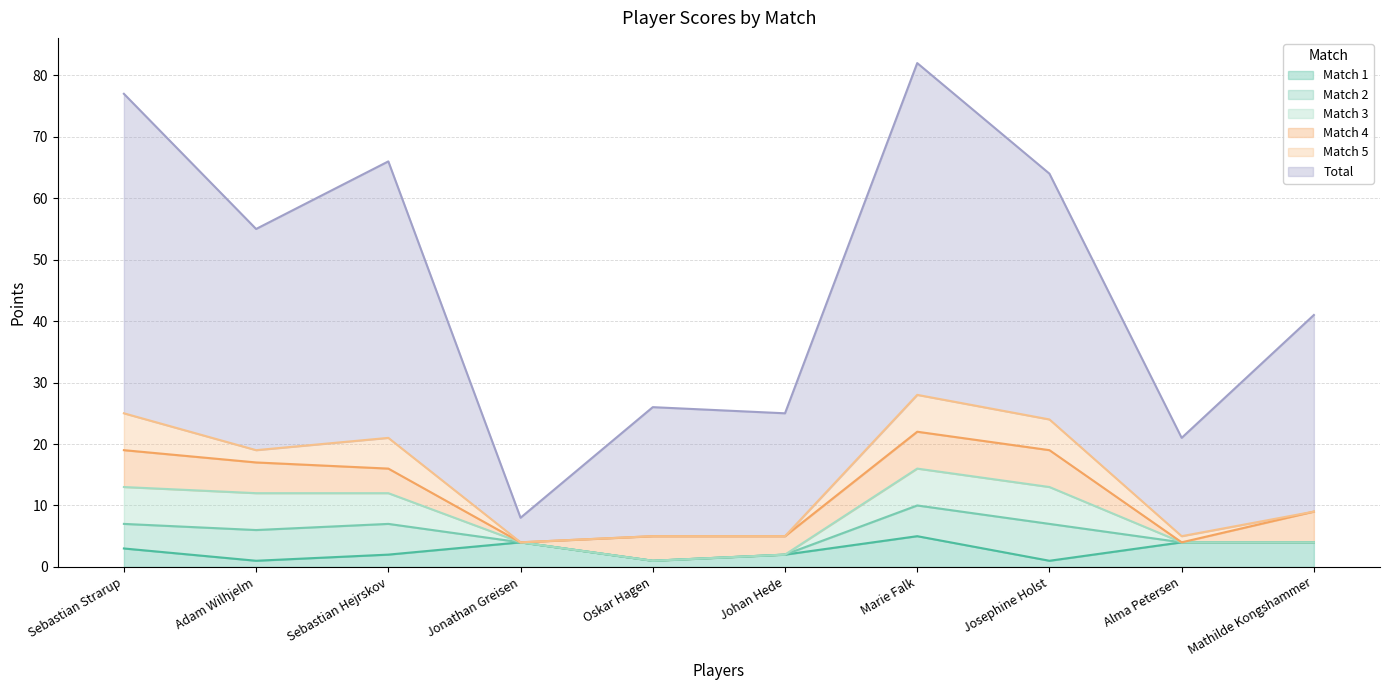

True or false: Match 2 has a value of 3 at Alma Petersen.

False